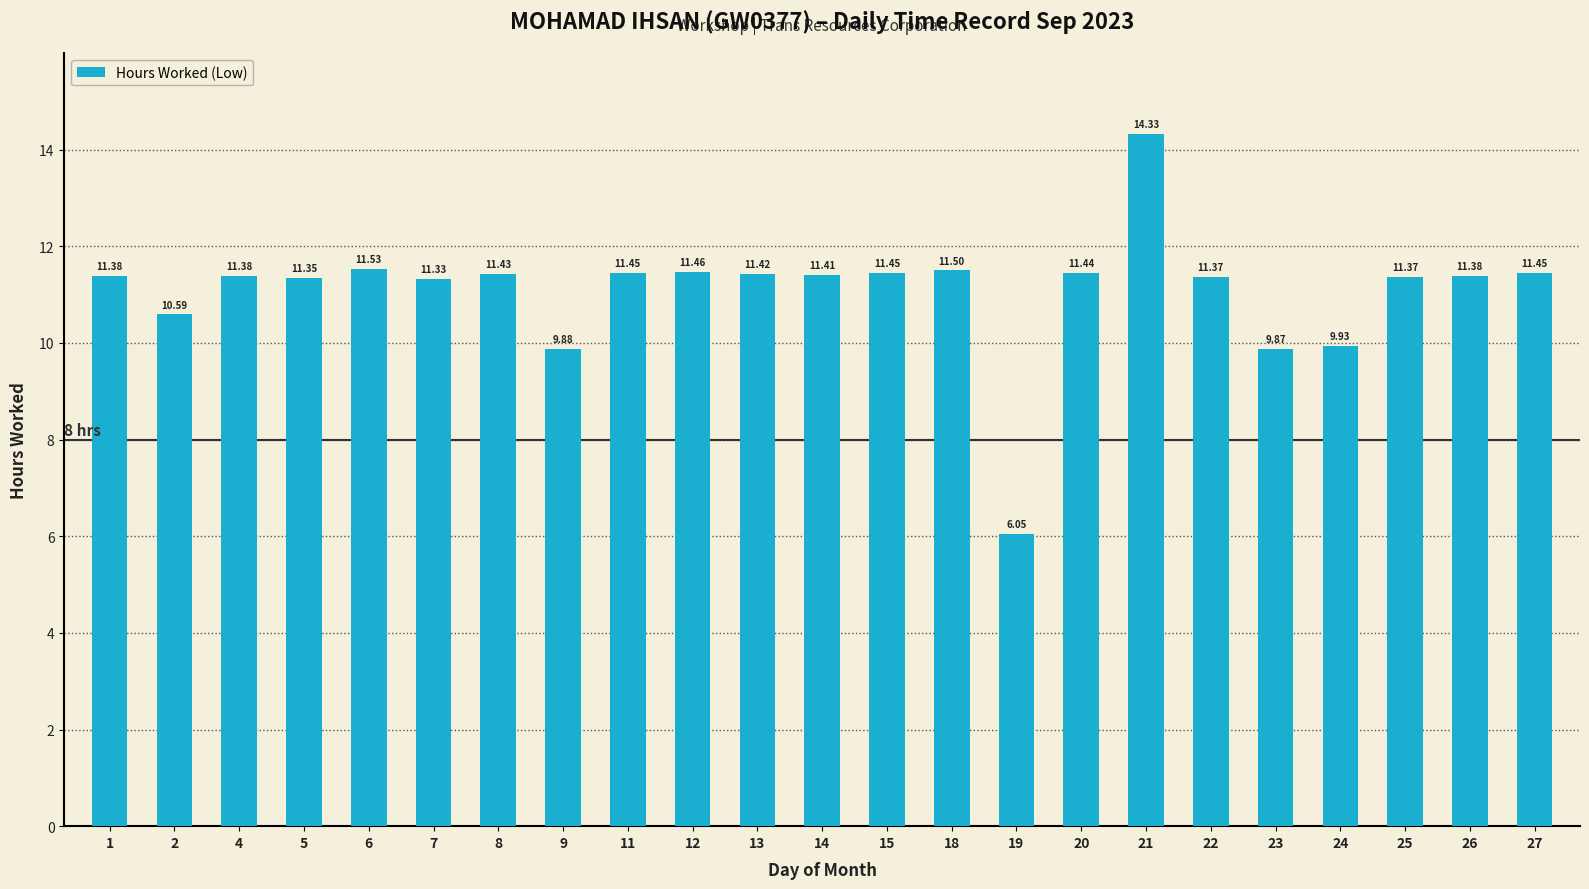

Approximately how many times larger is the value at 5 compared to 23?

1.1